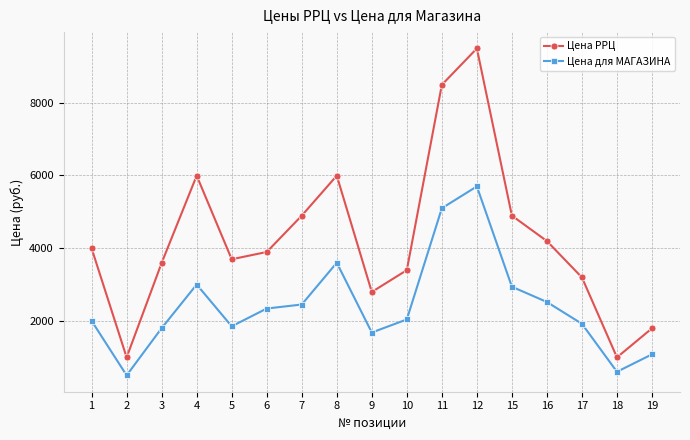

What are all the series names shown in the legend?

Цена РРЦ, Цена для МАГАЗИНА